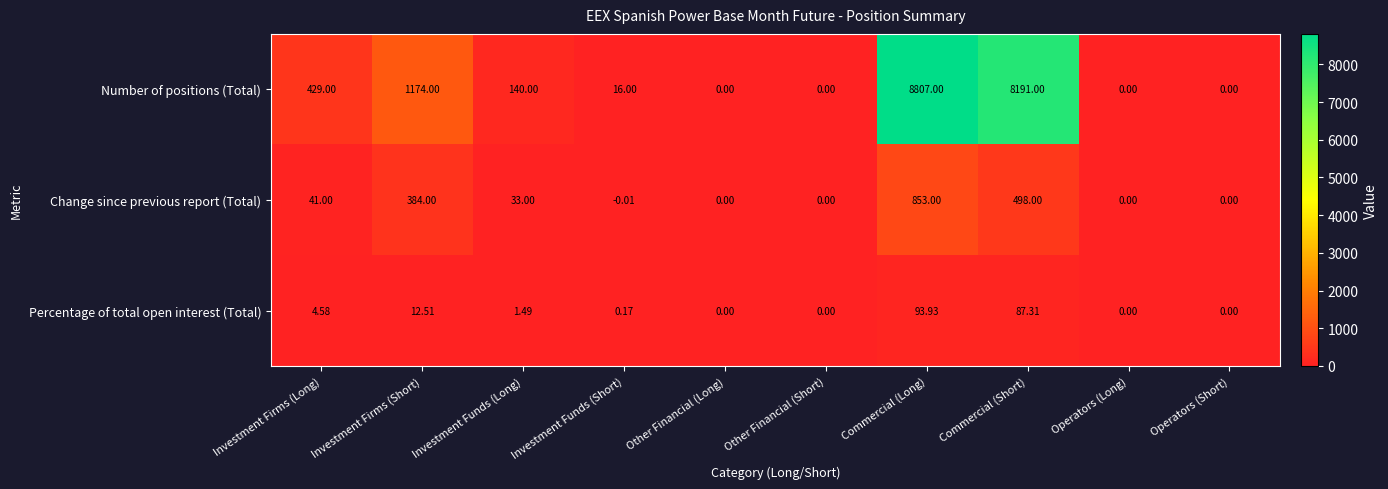

At which category is the sum across all series the highest?

Commercial (Long)